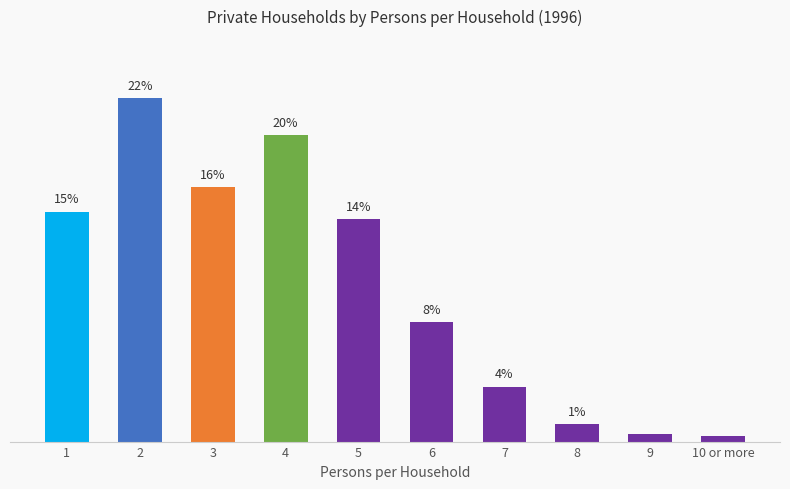

Rank the categories by value from lowest to highest.

10 or more, 9, 8, 7, 6, 5, 1, 3, 4, 2